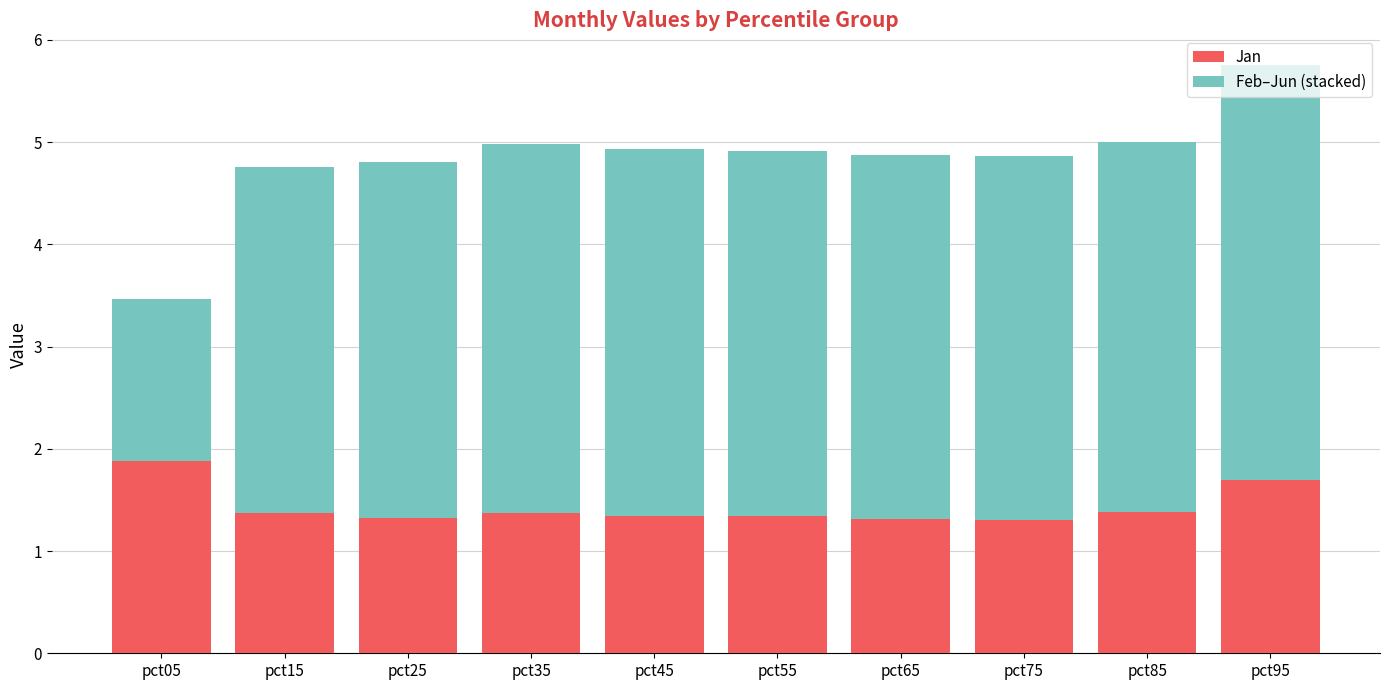

At which label does Jan reach its peak?

pct05